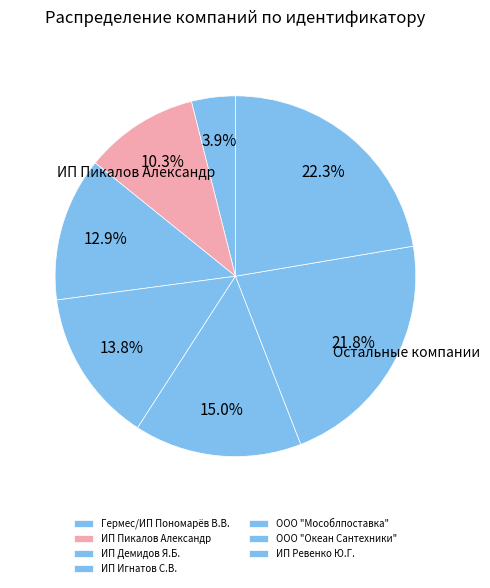

The ИП Пикалов Александр slice represents 23% of the pie. True or false?

False